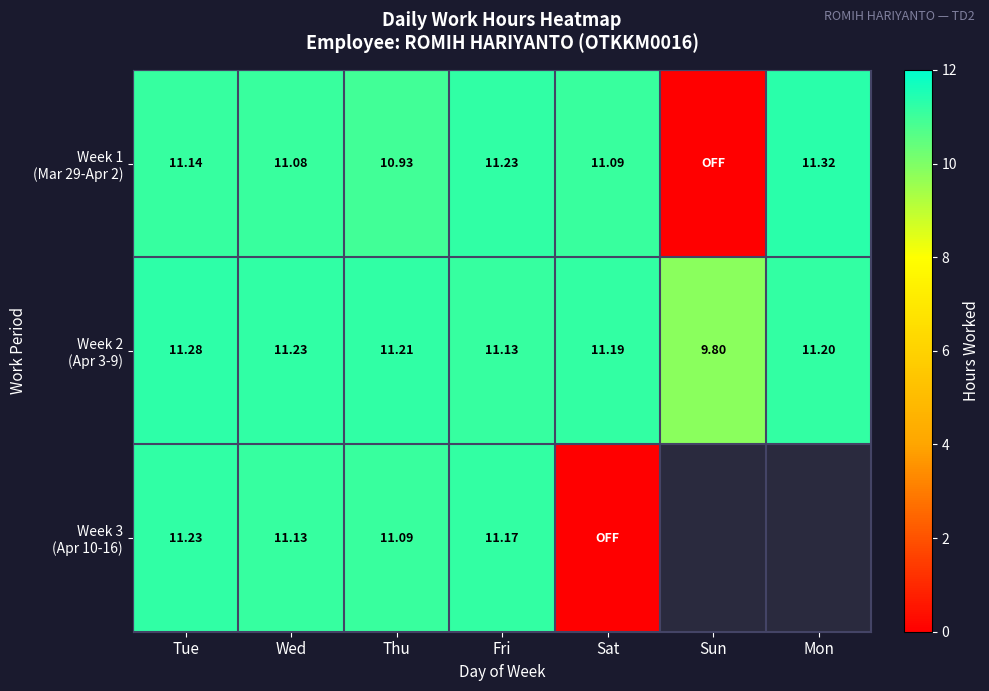

Between Wed and Fri, which is larger?

Fri